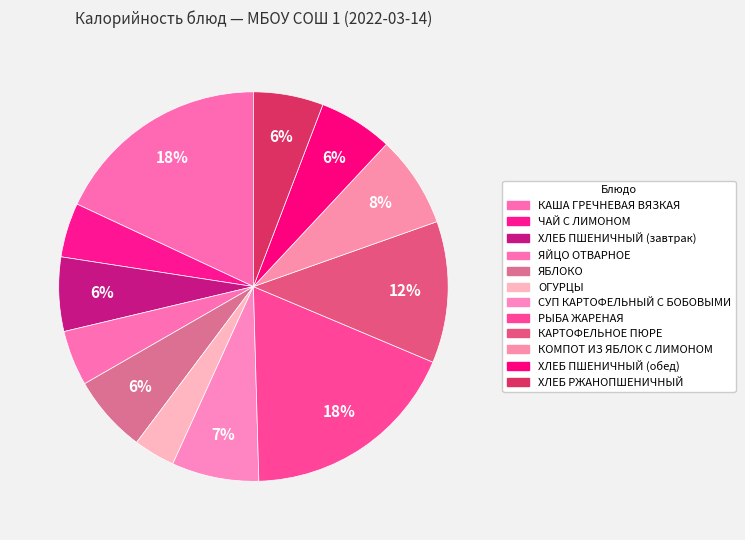

How many slices are in this pie chart?

12